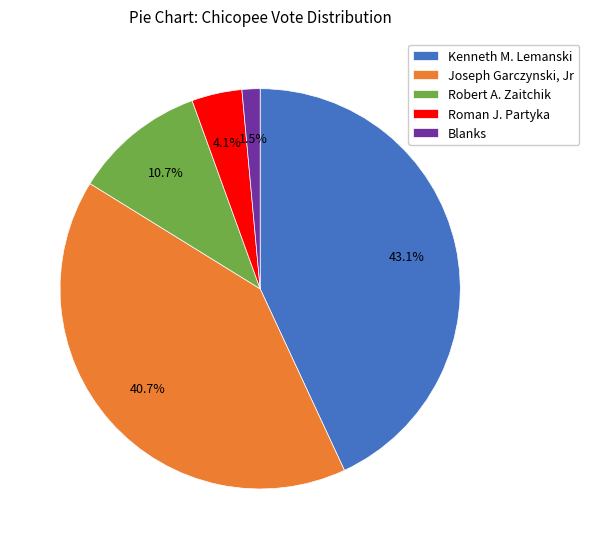

What is the smallest slice in the pie chart?

Blanks